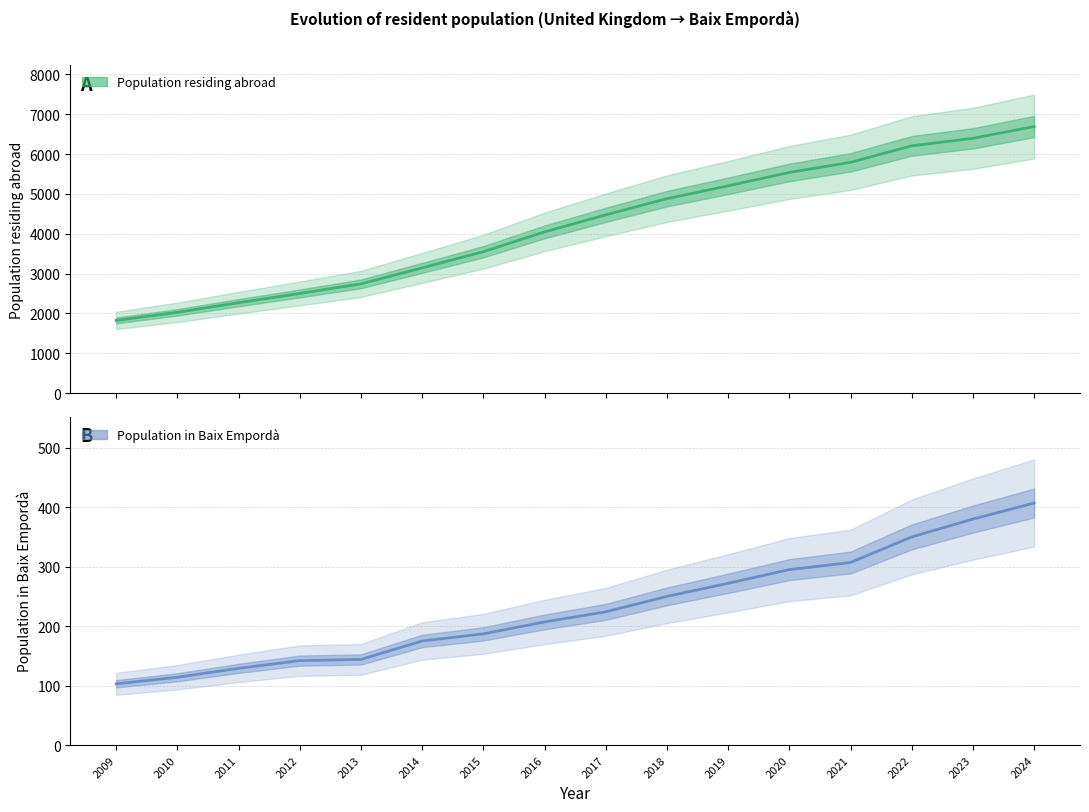

What are all the series names shown in the legend?

Population residing abroad, Population in Baix Empordà